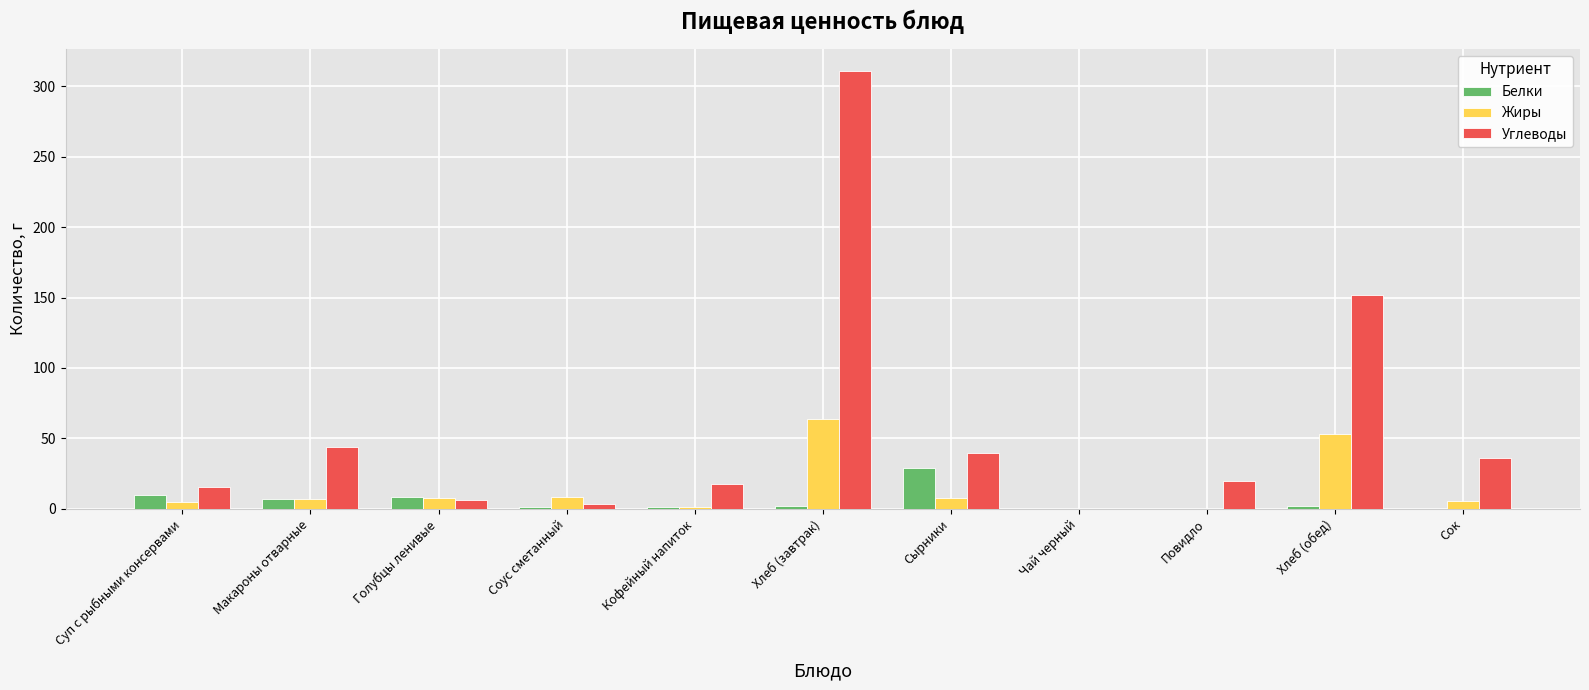

What is the total value across all series at Чай черный?

0.3